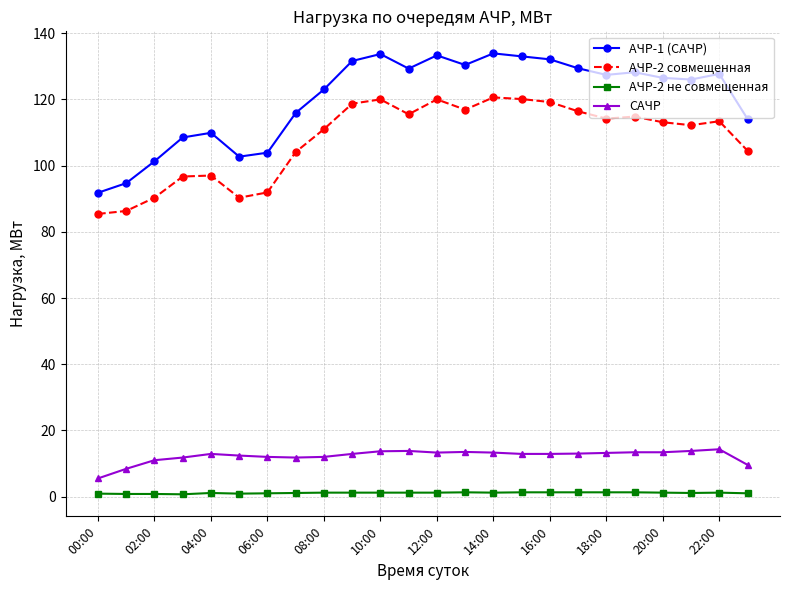

List the series in order of their peak value, highest first.

АЧР-1 (САЧР), АЧР-2 совмещенная, САЧР, АЧР-2 не совмещенная